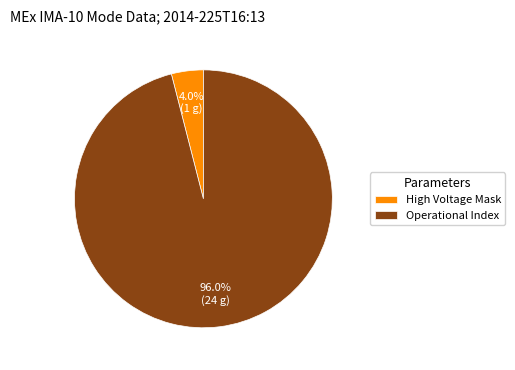

How many slices are in this pie chart?

2